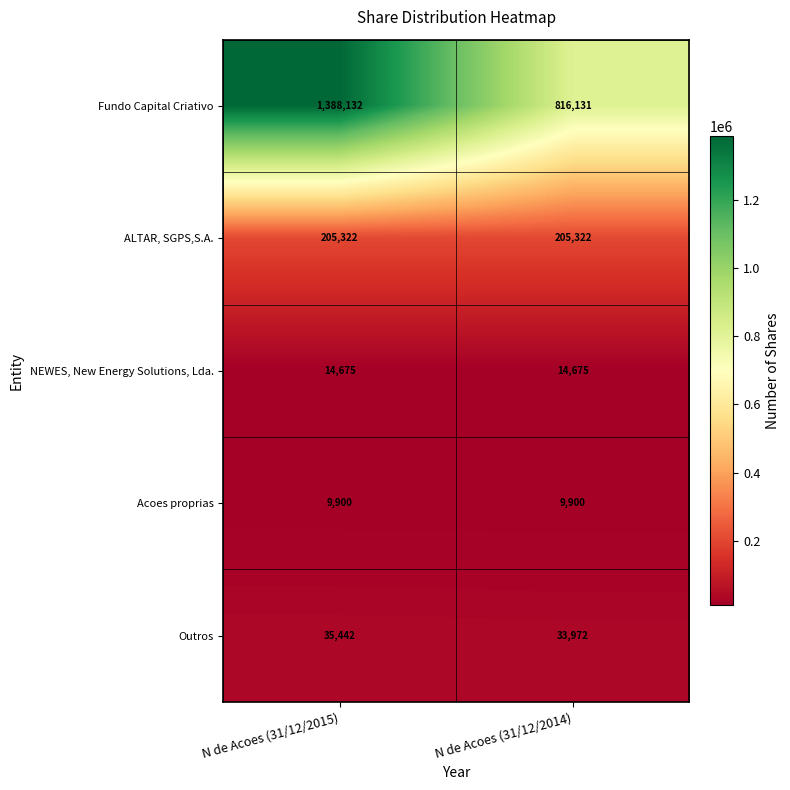

Is the value of Outros at N de Acoes (31/12/2015) greater than the value of ALTAR, SGPS,S.A. at N de Acoes (31/12/2015)?

No